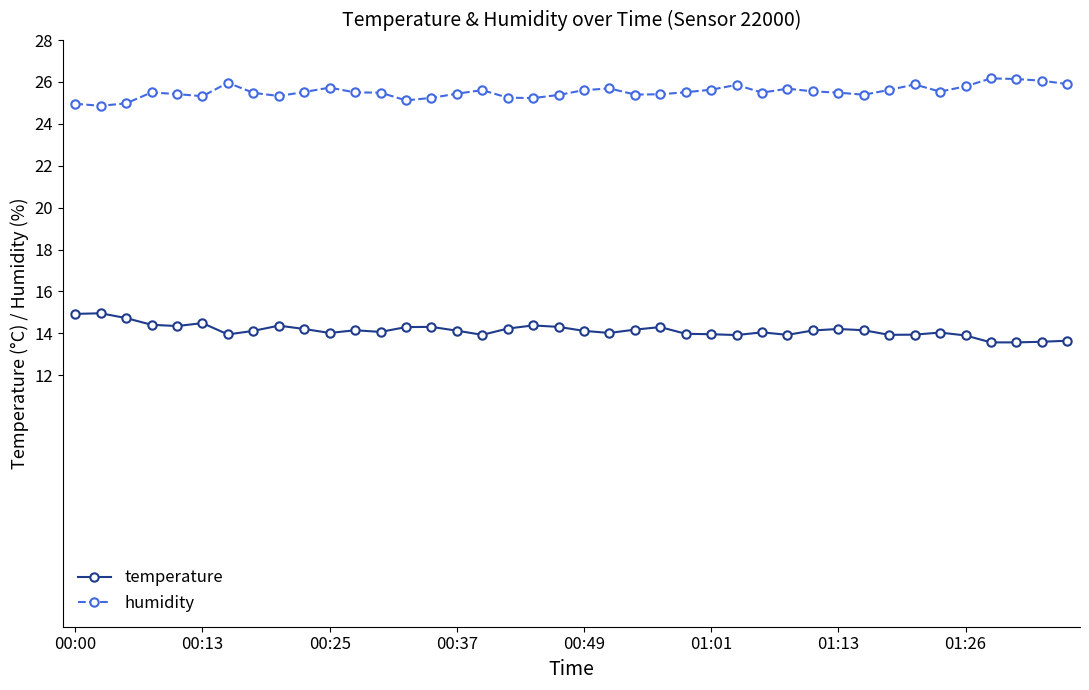

What is the highest value of the humidity series?

26.2